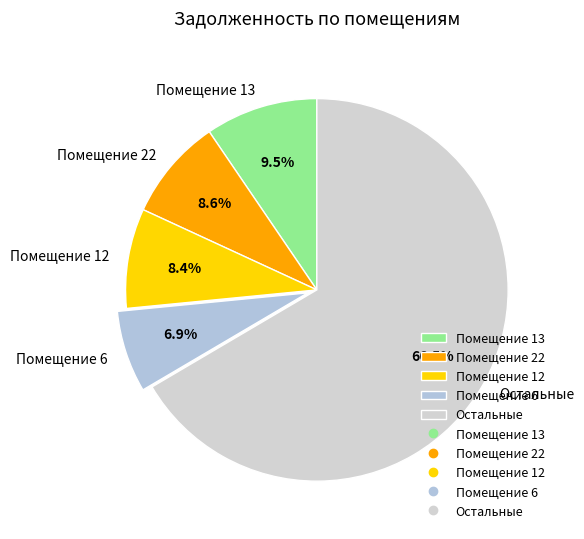

What is the ratio of the value at Помещение 22 to the value at Помещение 6?

1.2